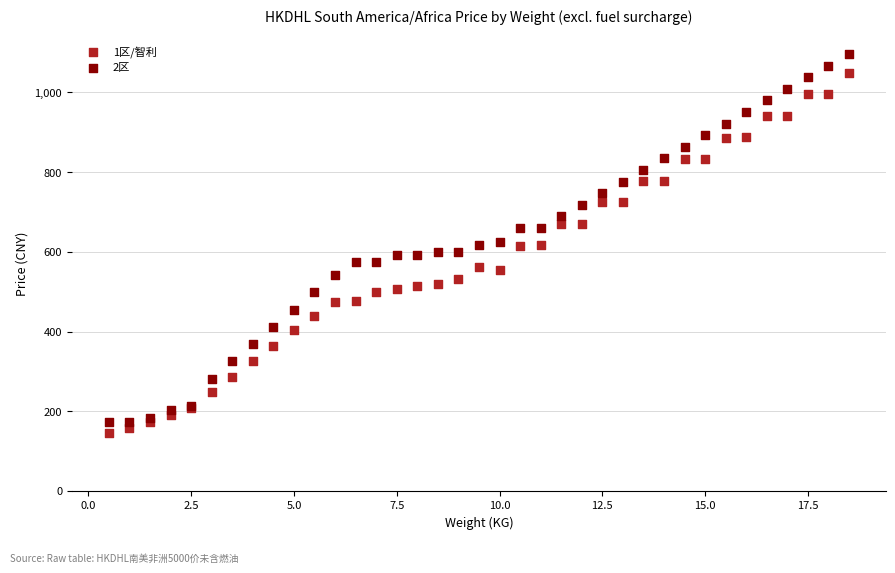

What is the X range (max minus min) for the scatter plot?

18.0